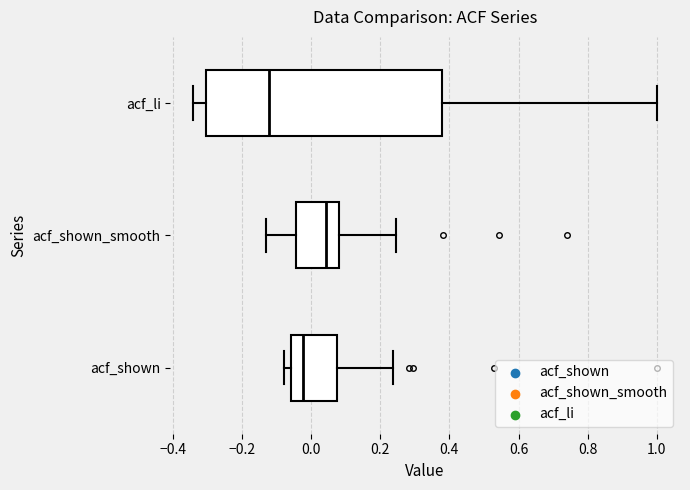

Reading bottom to top, transcribe this box plot: for each box, give where its median line is, the range the box spans, and where its two whiskers end, as read against the x-axis. The values are not printed on the chart, so give them approximately, as read against the axis.

acf_shown: median -0.02, box -0.06 to 0.08, whiskers -0.08 to 0.24
acf_shown_smooth: median 0.04, box -0.04 to 0.08, whiskers -0.14 to 0.24
acf_li: median -0.12, box -0.30 to 0.38, whiskers -0.34 to 1.00